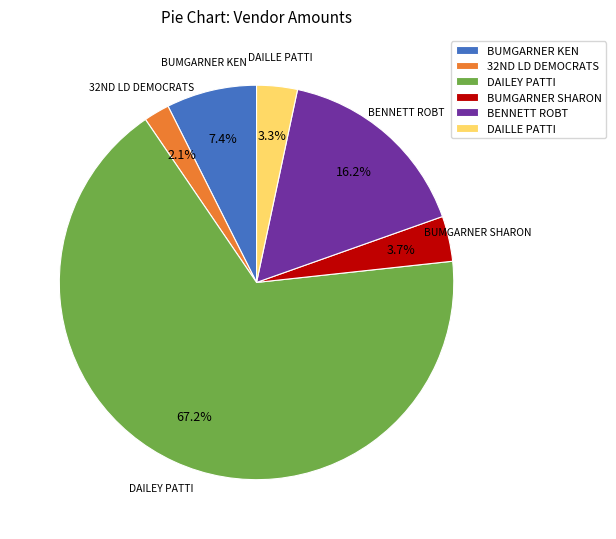

To the nearest percent, what portion does DAILLE PATTI represent?

3%